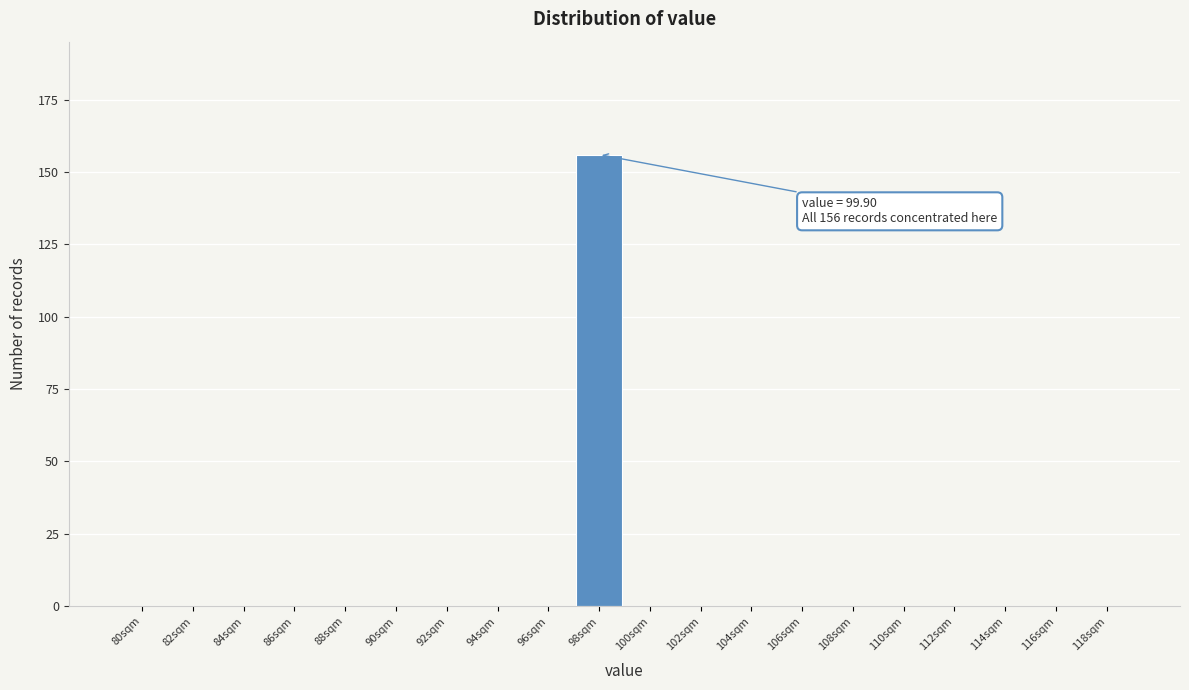

Reading left to right, extract all data points from this chart.

80sqm=0	82sqm=0	84sqm=0	86sqm=0	88sqm=0	90sqm=0	92sqm=0	94sqm=0	96sqm=0	98sqm=156	100sqm=0	102sqm=0	104sqm=0	106sqm=0	108sqm=0	110sqm=0	112sqm=0	114sqm=0	116sqm=0	118sqm=0